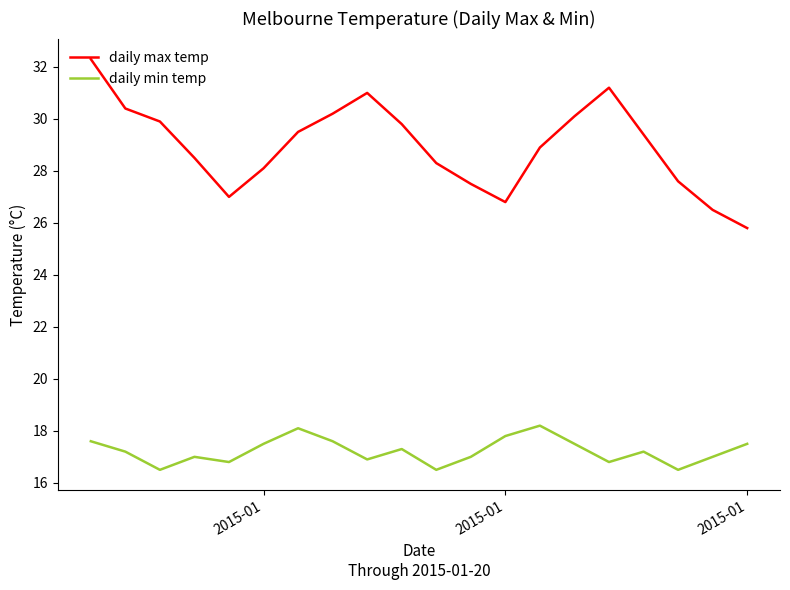

True or false: daily max temp and daily min temp intersect in this chart.

False